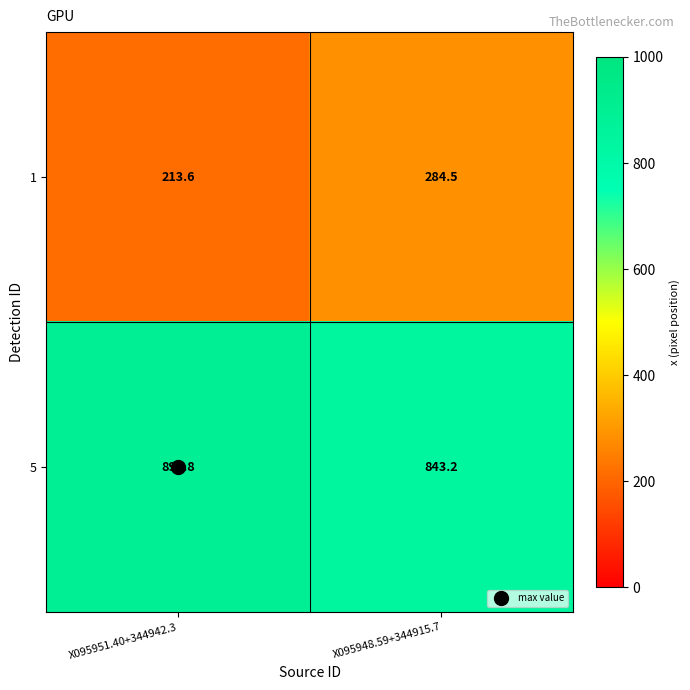

Which label corresponds to the smallest value in the chart?

X095951.40+344942.3